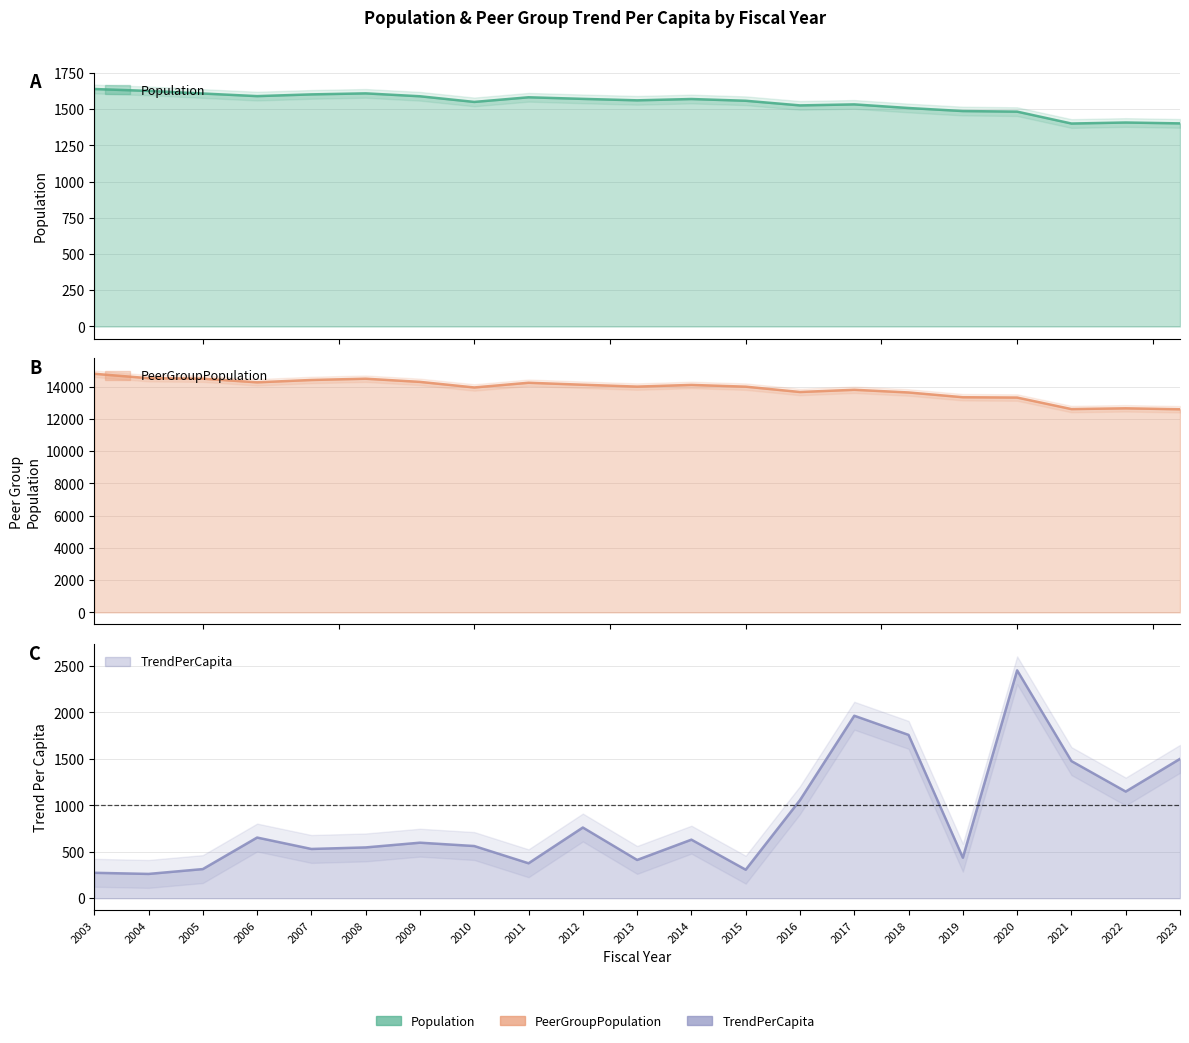

Reading right to left, extract all data points from this chart.

Population: 1401.0	1407.0	1400.0	1482.0	1486.0	1507.0	1532.0	1525.0	1557.0	1569.0	1560.0	1570.0	1581.0	1549.0	1588.0	1608.0	1601.0	1589.0	1607.0	1625.0	1638.0
PeerGroupPopulation: 12605.0	12665.0	12617.0	13332.0	13353.0	13648.0	13815.0	13677.0	14008.0	14117.0	14012.0	14128.0	14251.0	13959.0	14305.0	14502.0	14423.0	14278.0	14505.0	14535.0	14809.0
TrendPerCapita: 1499.4	1147.7	1475.5	2451.8	436.0	1757.4	1963.4	1055.3	306.8	630.0	411.8	760.7	376.0	561.5	597.6	546.5	530.0	652.8	313.5	261.4	273.6